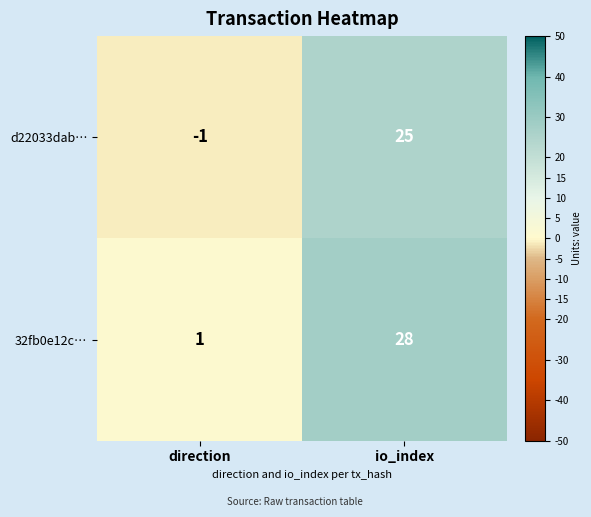

Reading left to right, what are all the values shown in this chart?

d22033dab…: direction=-1	io_index=25
32fb0e12c…: direction=1	io_index=28